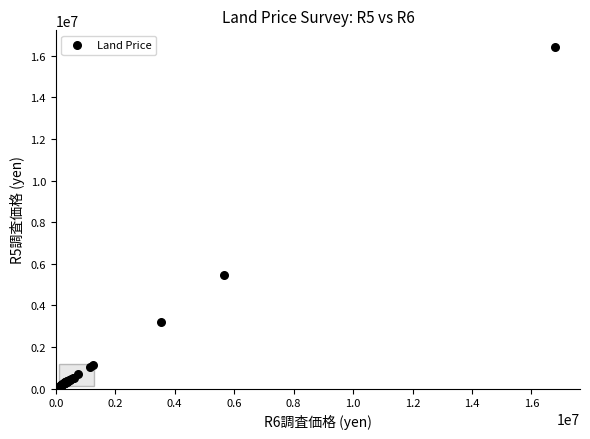

What Y value in the scatter plot is closest to 8271000?

5480000